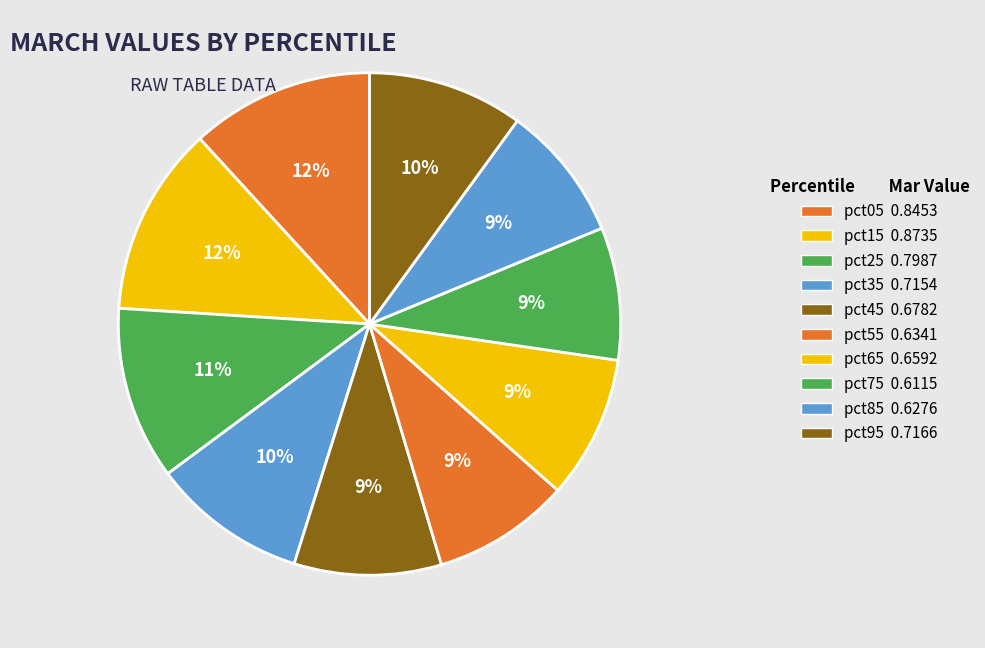

How many slices are in this pie chart?

10